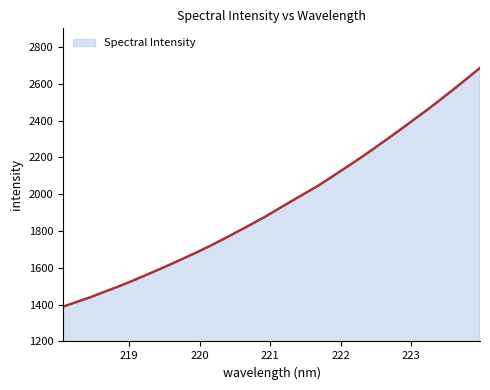

What is the difference between the maximum and second lowest values?

1272.2